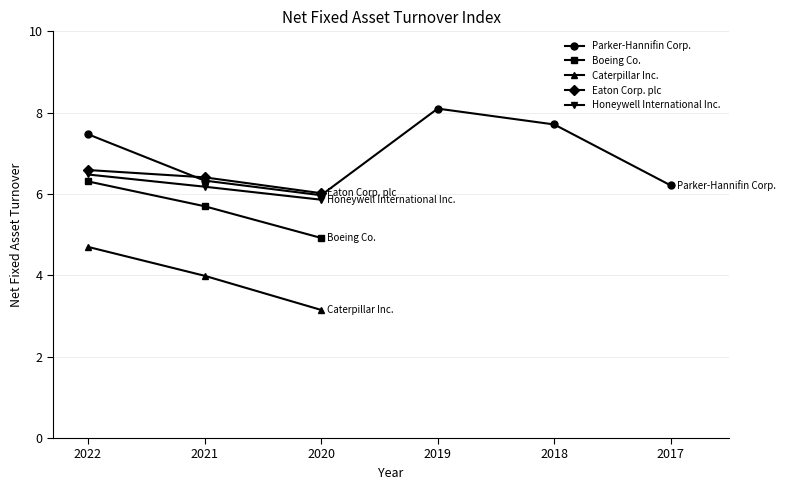

Which category has the highest value in the Boeing Co. series?

2022